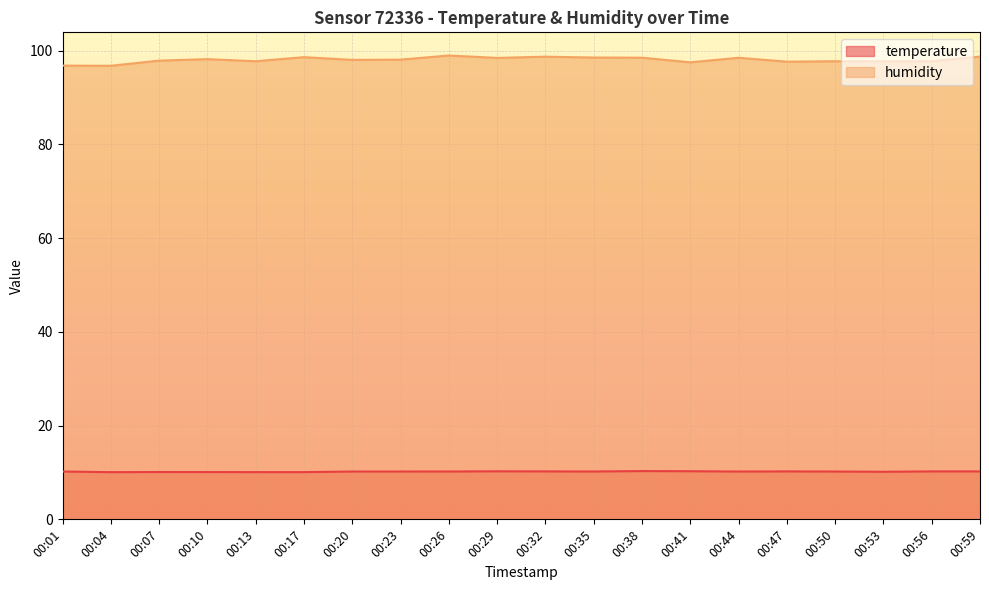

How many values in the humidity series are below 98?

9